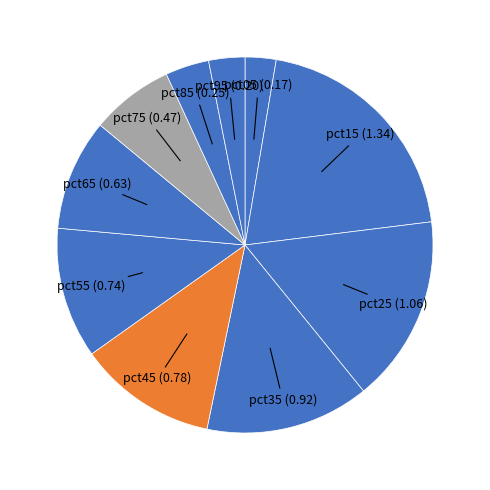

Count the number of slices in the pie.

10